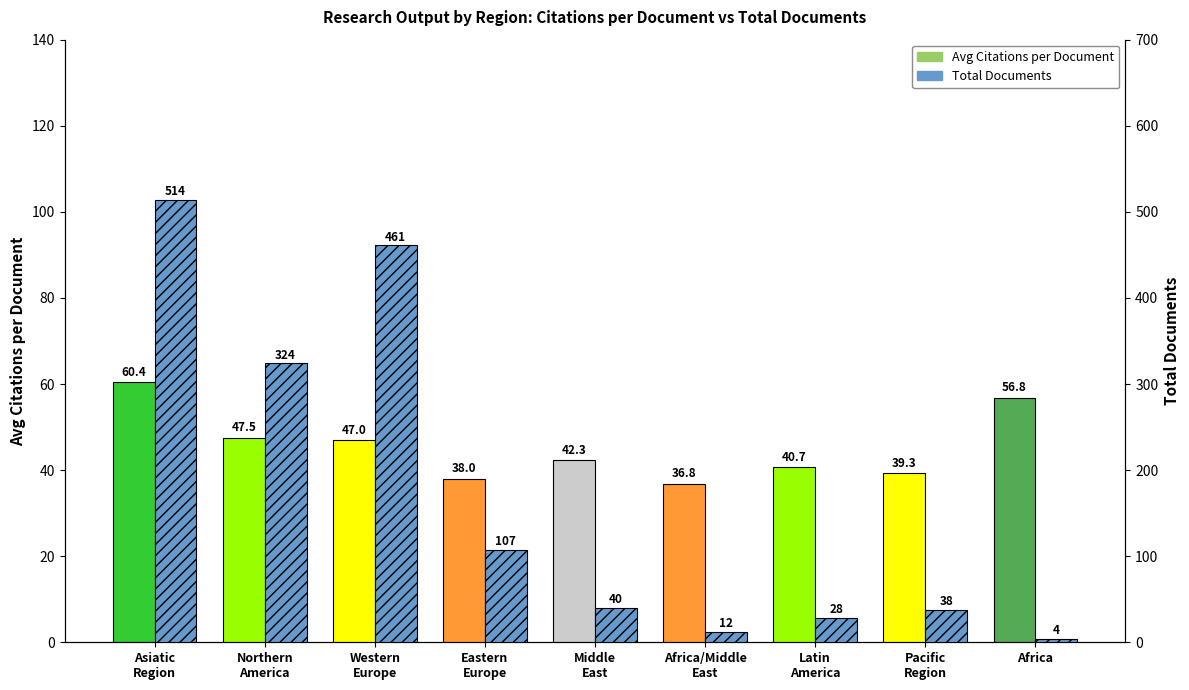

At which label is Total Documents closest to 259?

Northern
America